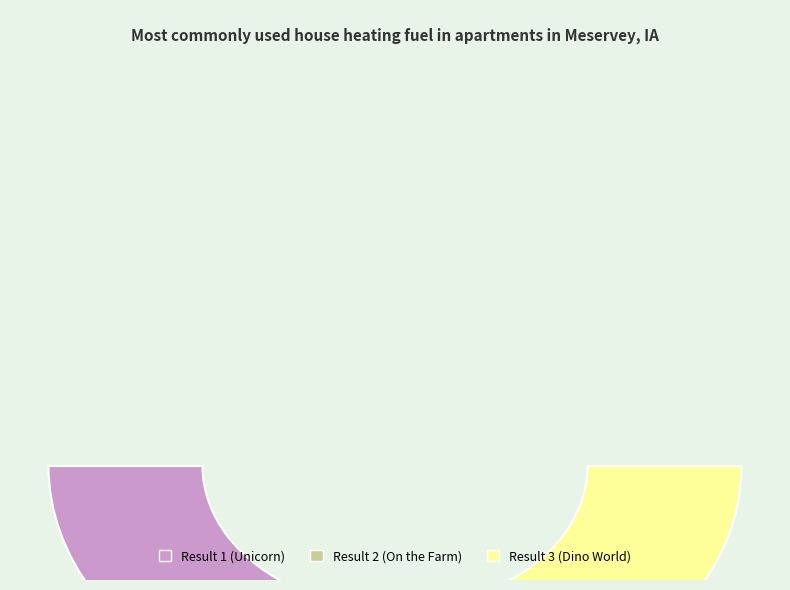

True or false: On the Farm (Result 2) accounts for 31% of the total.

True